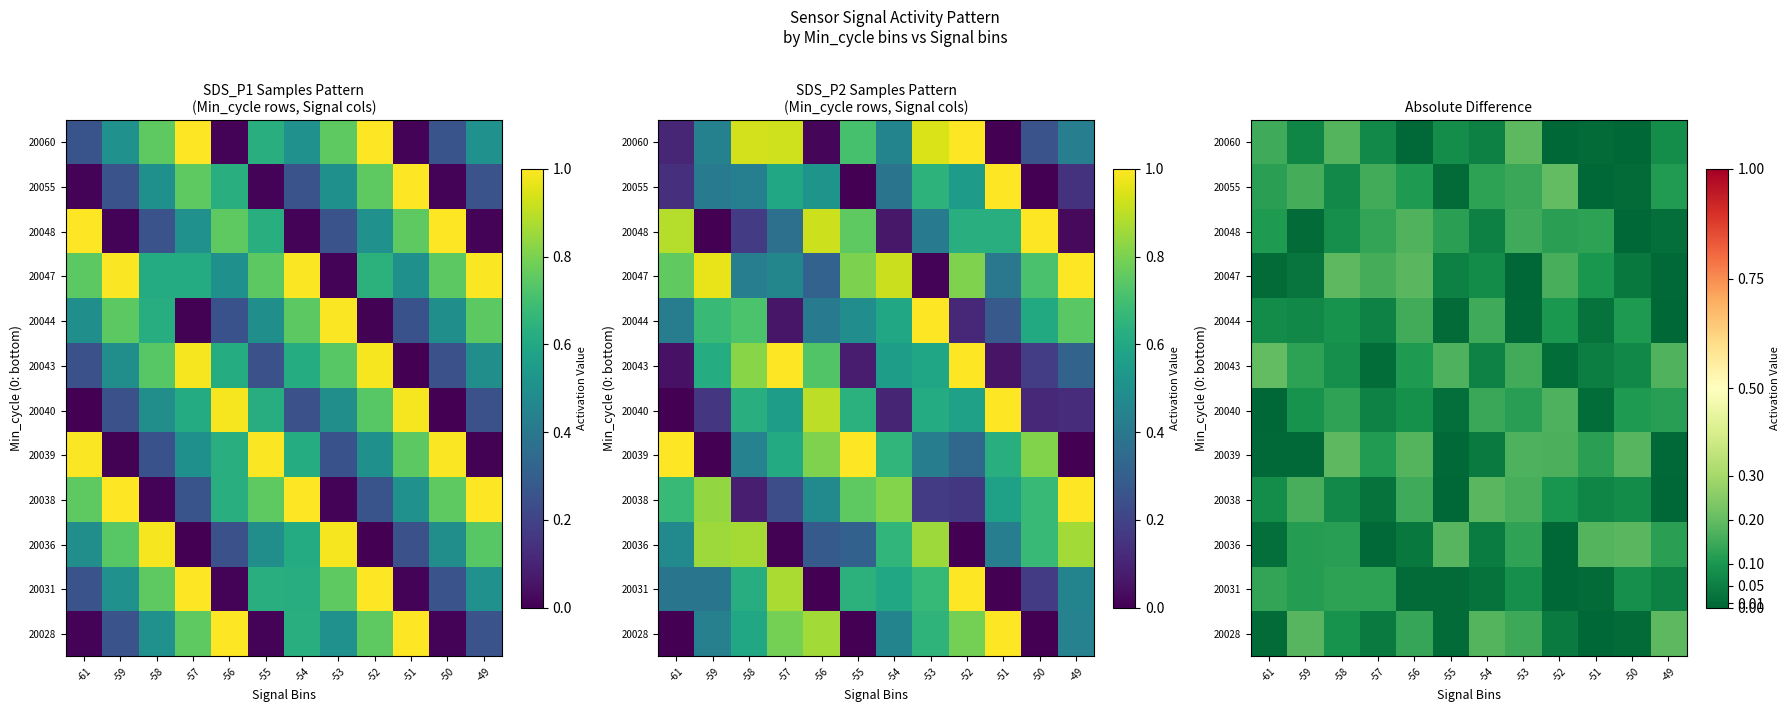

At -56, list the series in order from smallest to largest.

20060, 20031, 20036, 20040, 20043, 20055, 20028, 20038, 20044, 20048, 20039, 20047